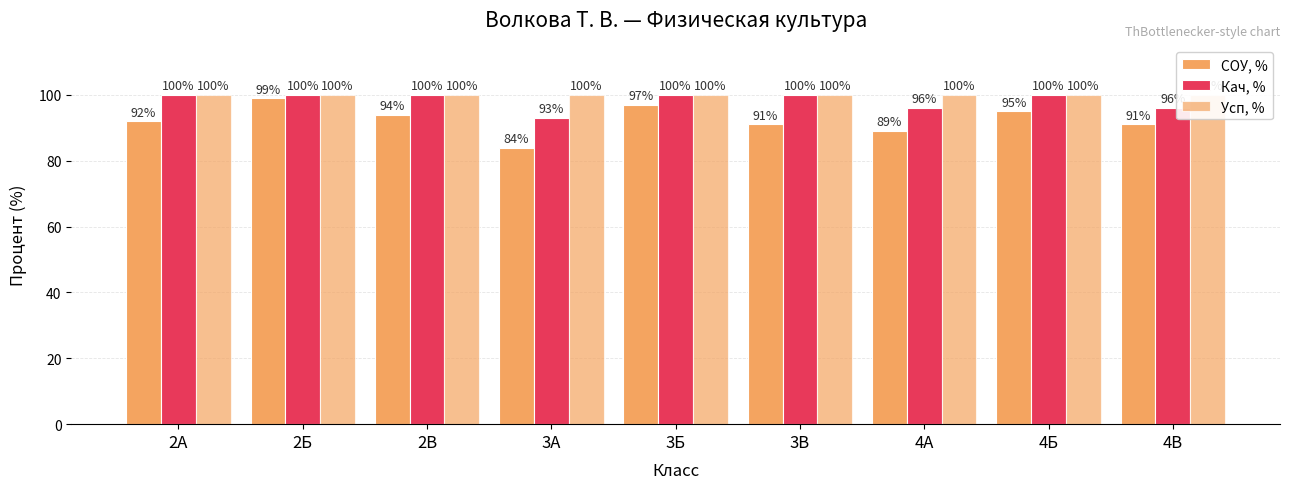

How many bars are there in each group?

3